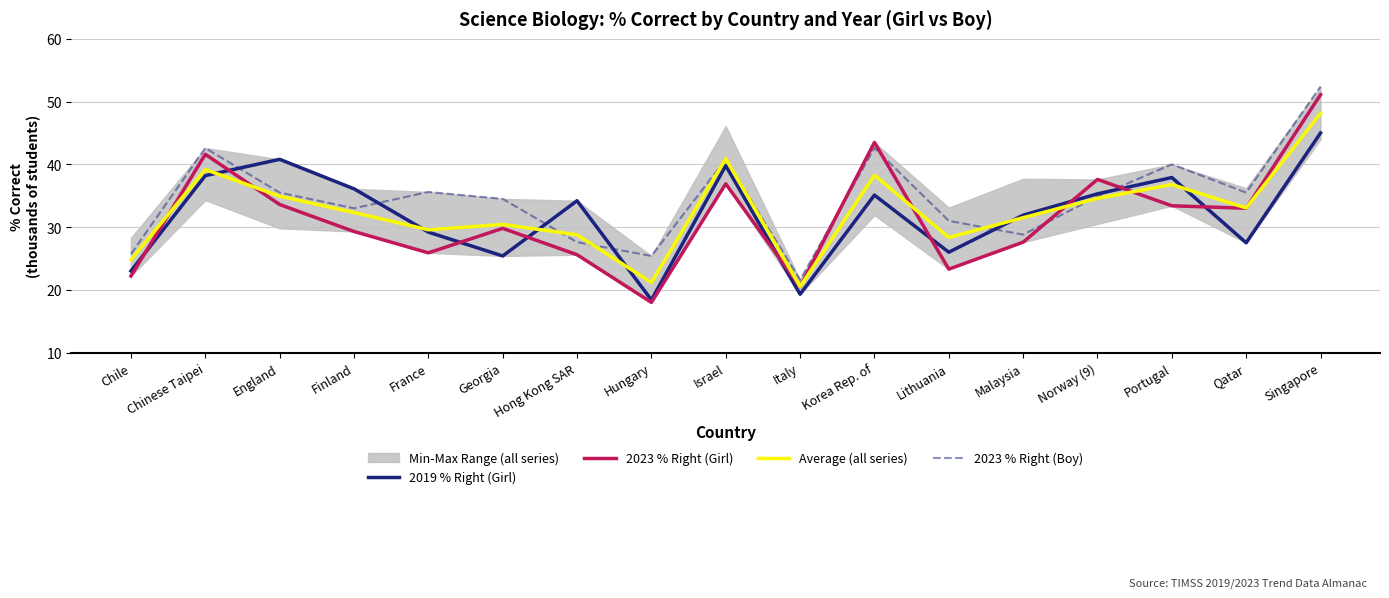

List the series in order of their overall mean, lowest first.

2023 % Right (Girl), 2019 % Right (Girl), Average (all series), 2023 % Right (Boy)